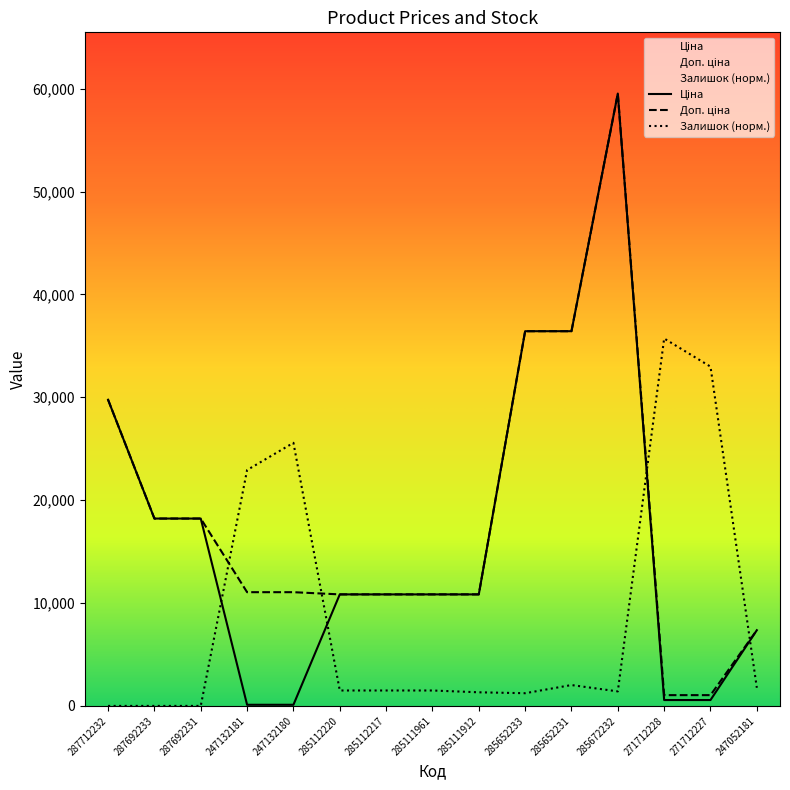

Rank the series at 285111961 from highest to lowest value.

Ціна, Доп. ціна, Залишок